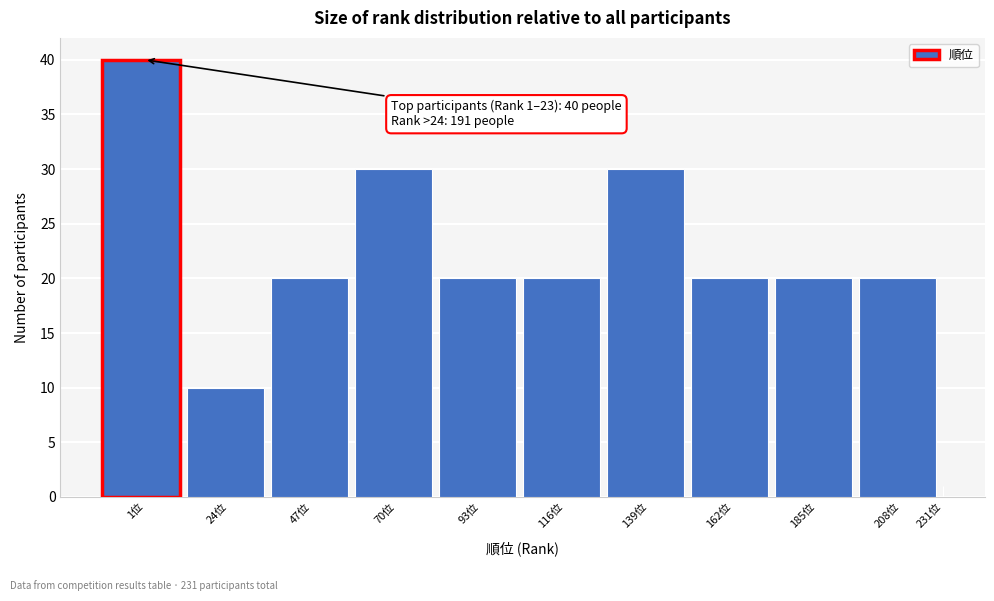

Reading right to left, transcribe all the data shown in this chart.

231位=1	208位=20	185位=20	162位=20	139位=30	116位=20	93位=20	70位=30	47位=20	24位=10	1位=40